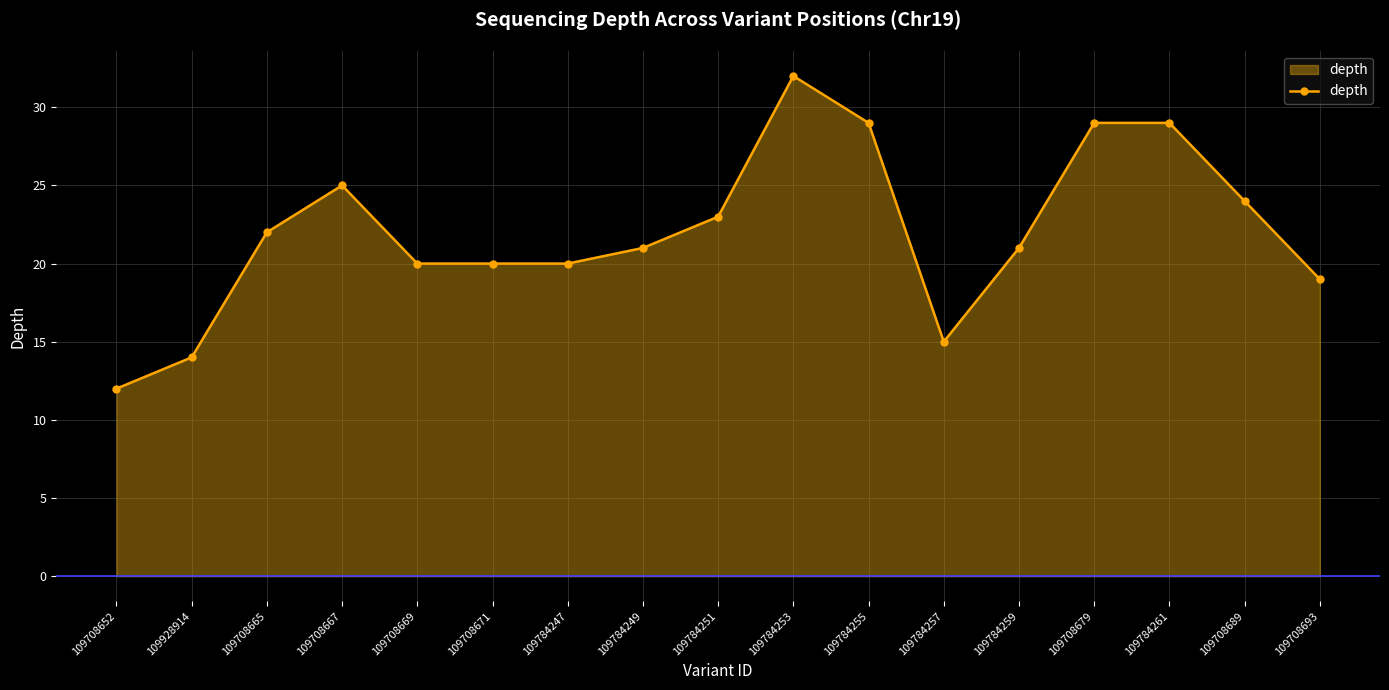

At which category does the chart reach its minimum across all series?

109708652